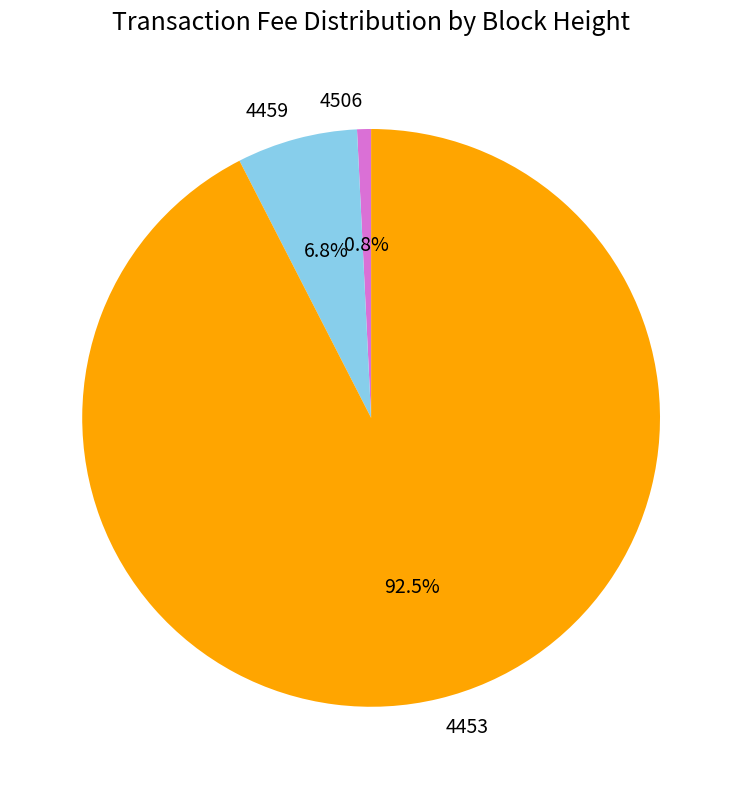

Which category has the biggest portion of the pie?

4453